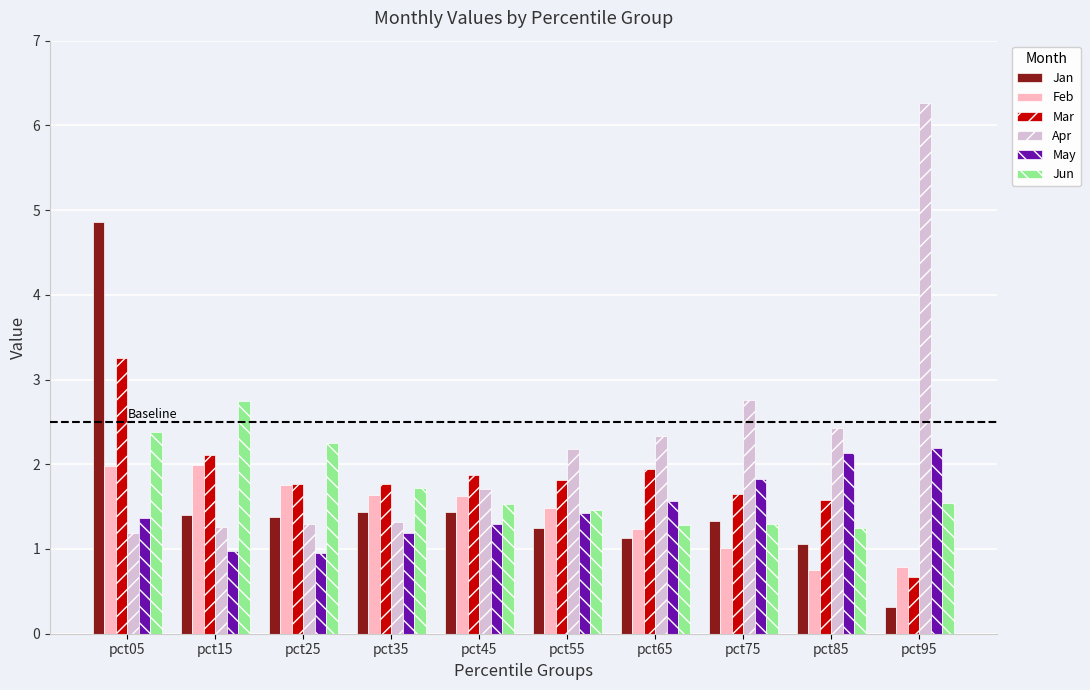

How many bars are there in total?

60